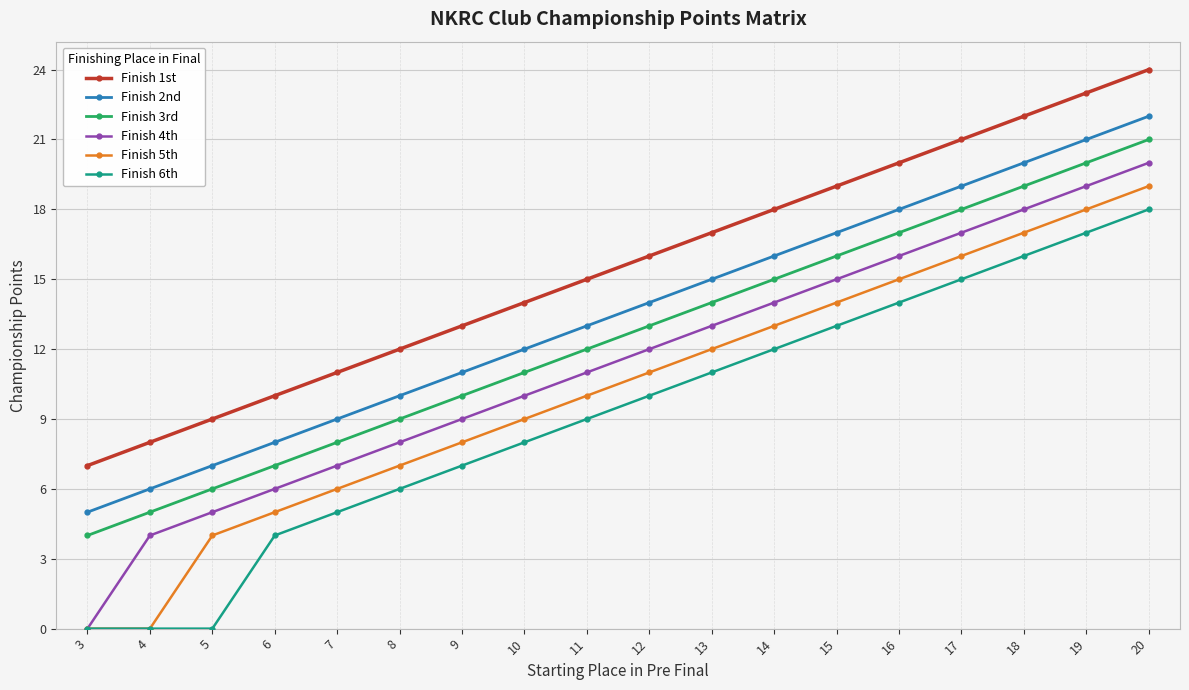

What is the difference between the maximum and minimum values in the Finish 1st series?

17